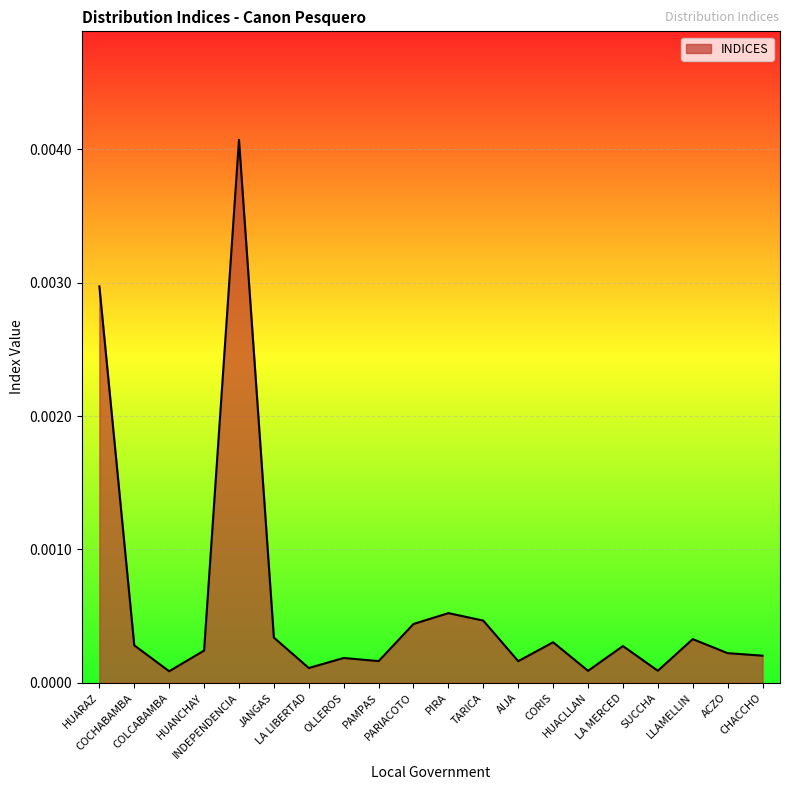

What is the label of the 11th point from the right?

PARIACOTO